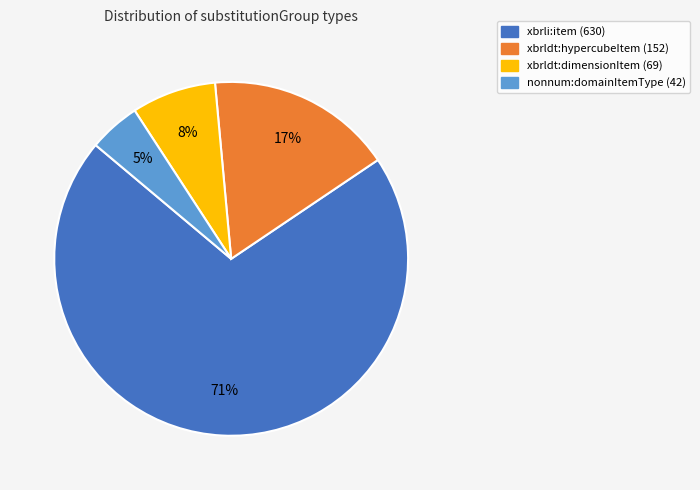

To the nearest percent, what portion does xbrldt:hypercubeItem represent?

17%